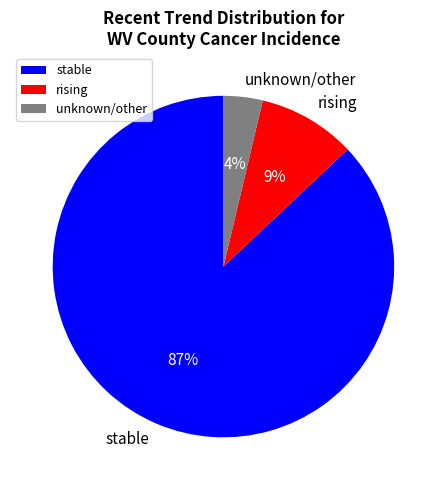

The unknown/other slice represents 4% of the pie. True or false?

True